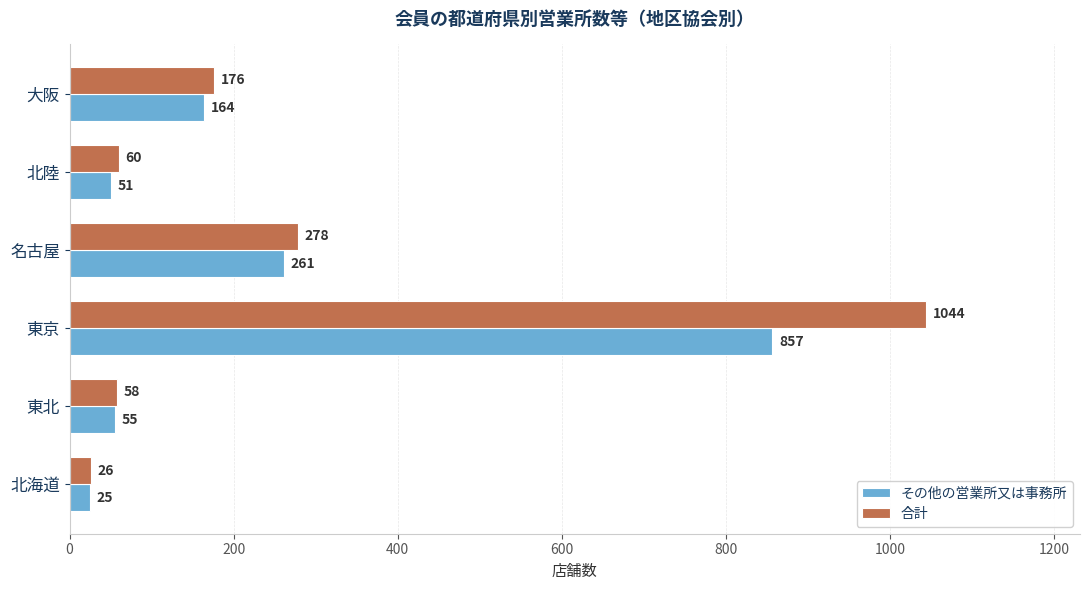

Where is 合計 nearest to the value 535?

名古屋